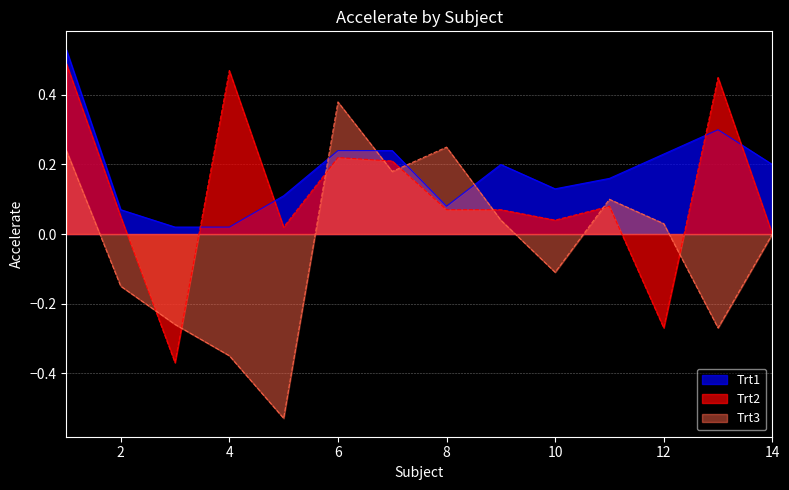

Where is Trt2 nearest to the value 0?

14